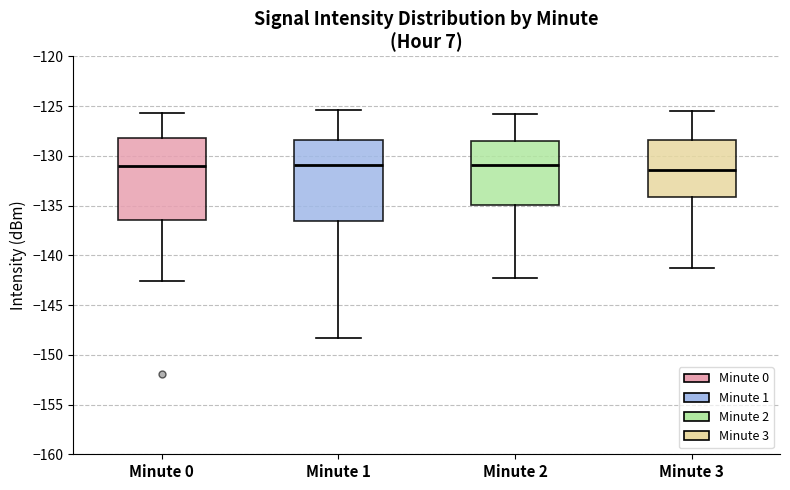

Reading left to right, transcribe this box plot: for each box, give where its median line is, the range the box spans, and where its two whiskers end, as read against the y-axis. The values are not printed on the chart, so give them approximately, as read against the axis.

Minute 0: median -131.0, box -136.5 to -128.0, whiskers -142.5 to -125.5
Minute 1: median -131.0, box -136.5 to -128.5, whiskers -148.5 to -125.5
Minute 2: median -131.0, box -135.0 to -128.5, whiskers -142.5 to -126.0
Minute 3: median -131.5, box -134.0 to -128.5, whiskers -141.5 to -125.5